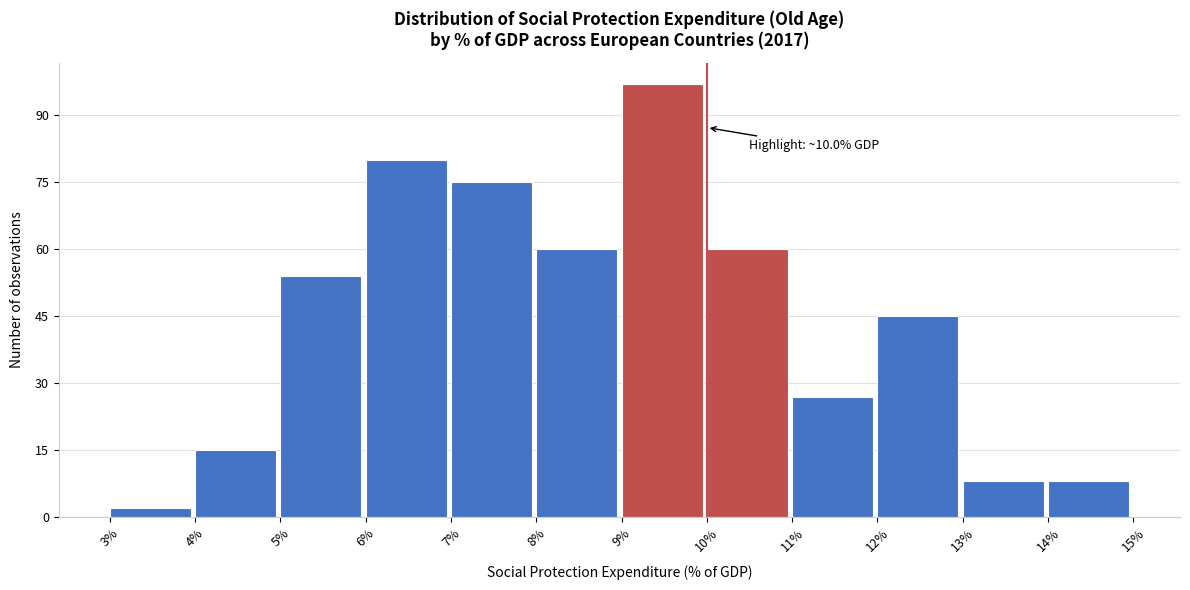

Over which range of the x-axis is the bar tallest?

9% to 10%